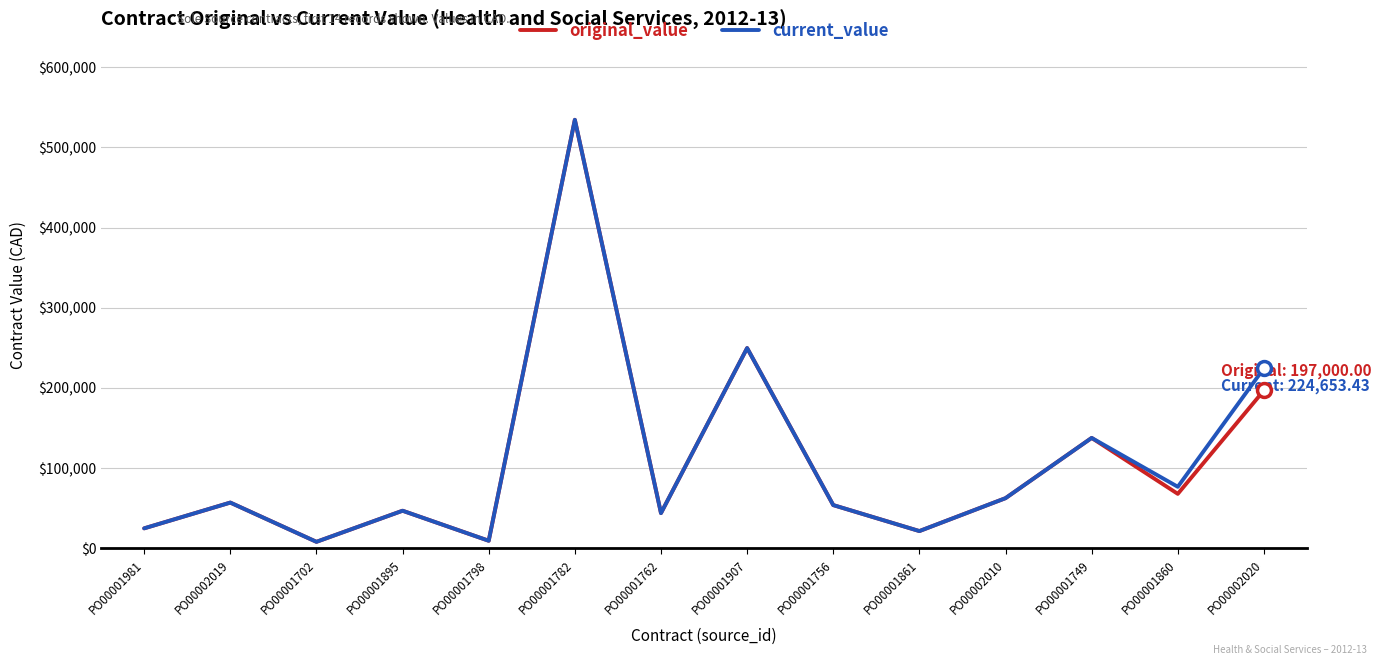

What is the total value across all series at PO00001762?

88000.0